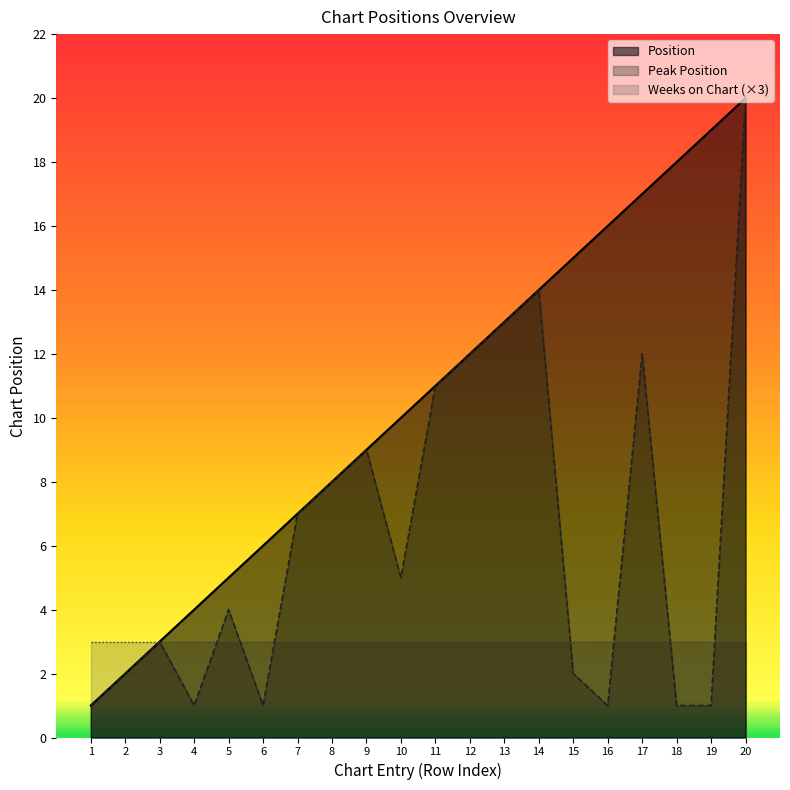

Between 9 and 7, which is larger?

9